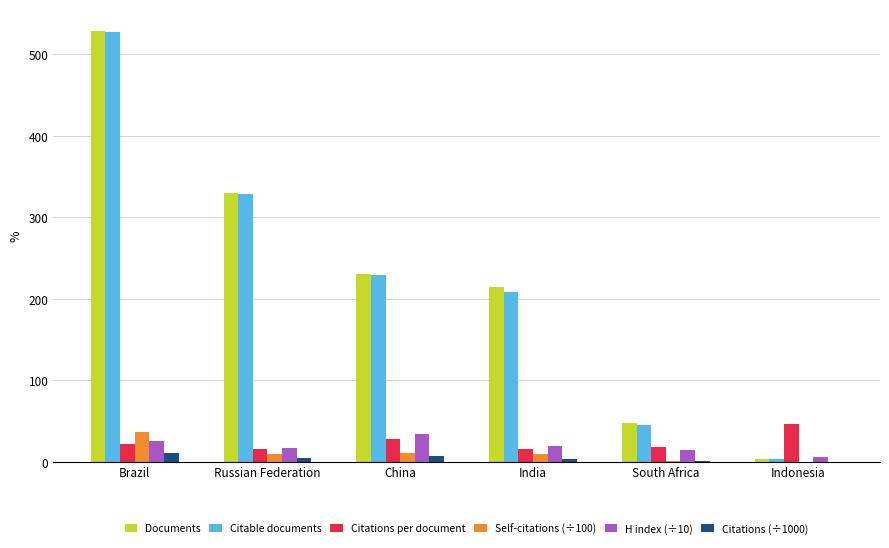

What value does the Self-citations (÷100) series have at China?

11.0